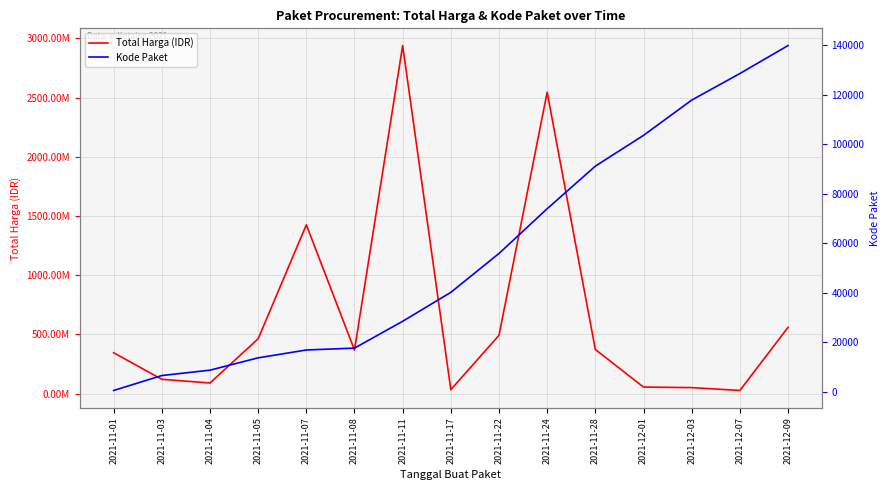

Is this an area chart (filled region under the line)?

No